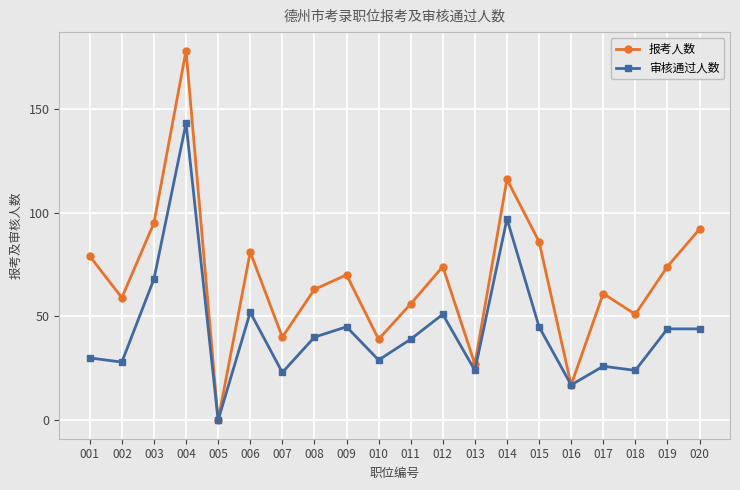

Reading right to left, extract all data points from this chart.

报考人数: 020=92	019=74	018=51	017=61	016=17	015=86	014=116	013=27	012=74	011=56	010=39	009=70	008=63	007=40	006=81	005=0	004=178	003=95	002=59	001=79
审核通过人数: 020=44	019=44	018=24	017=26	016=17	015=45	014=97	013=24	012=51	011=39	010=29	009=45	008=40	007=23	006=52	005=0	004=143	003=68	002=28	001=30